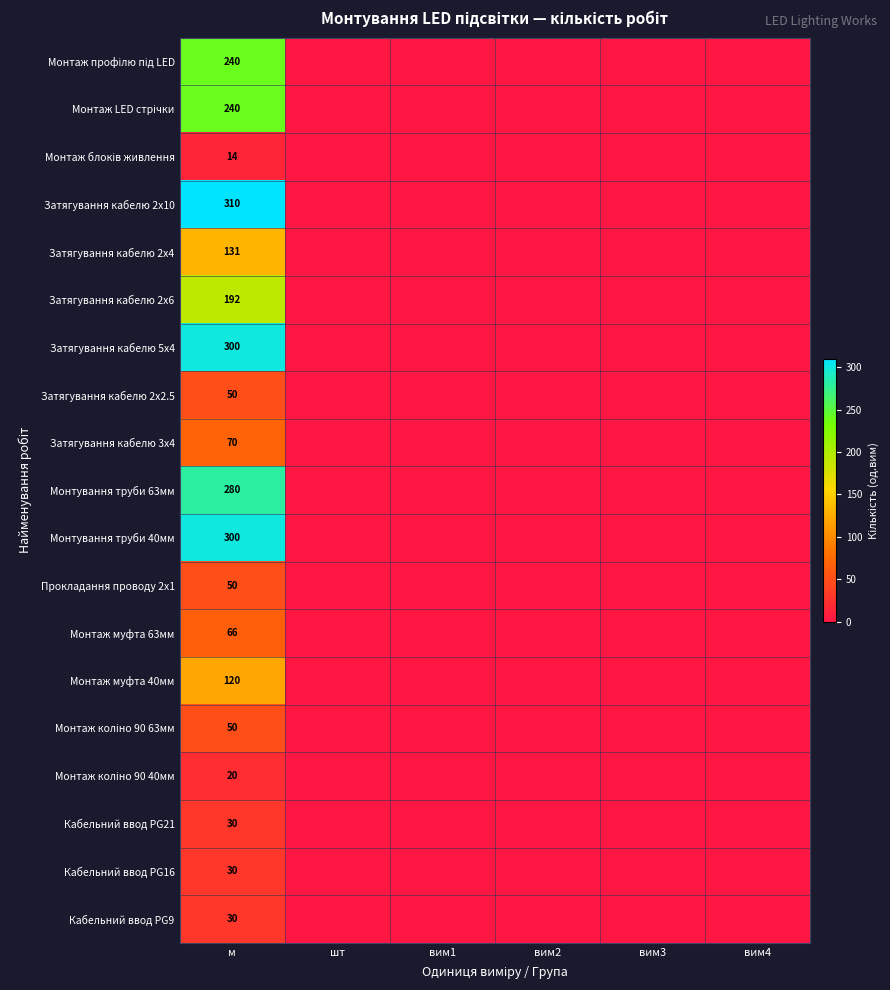

Is the value of Монтаж профілю під LED at м greater than the value of Затягування кабелю 3х4 at шт?

Yes